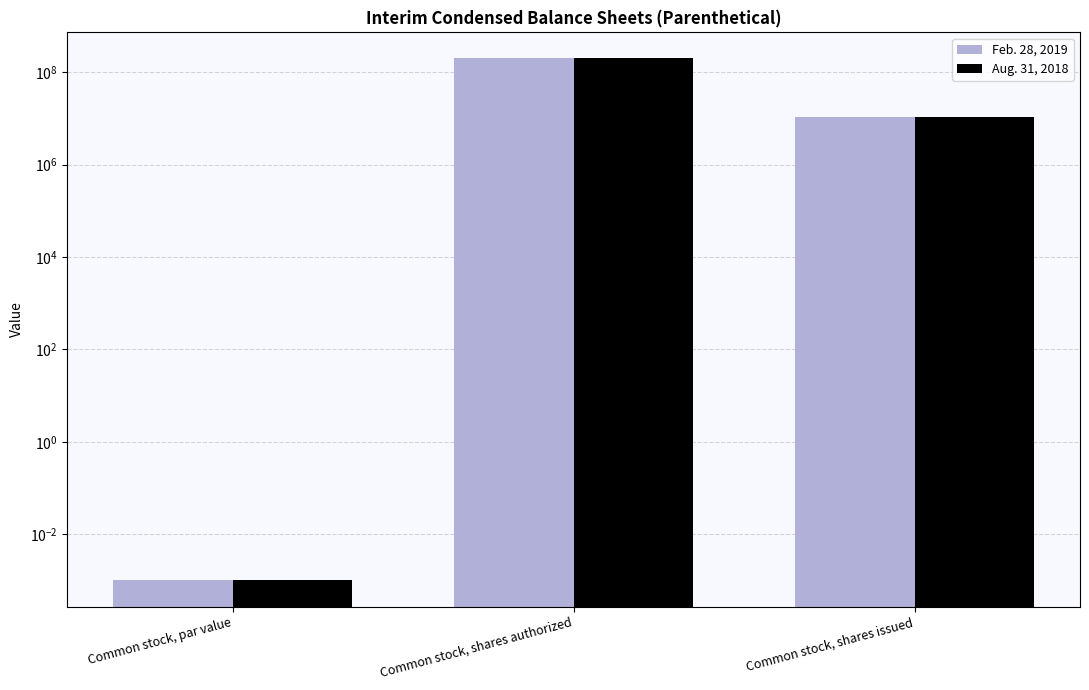

Which series has the widest spread of values?

Feb. 28, 2019